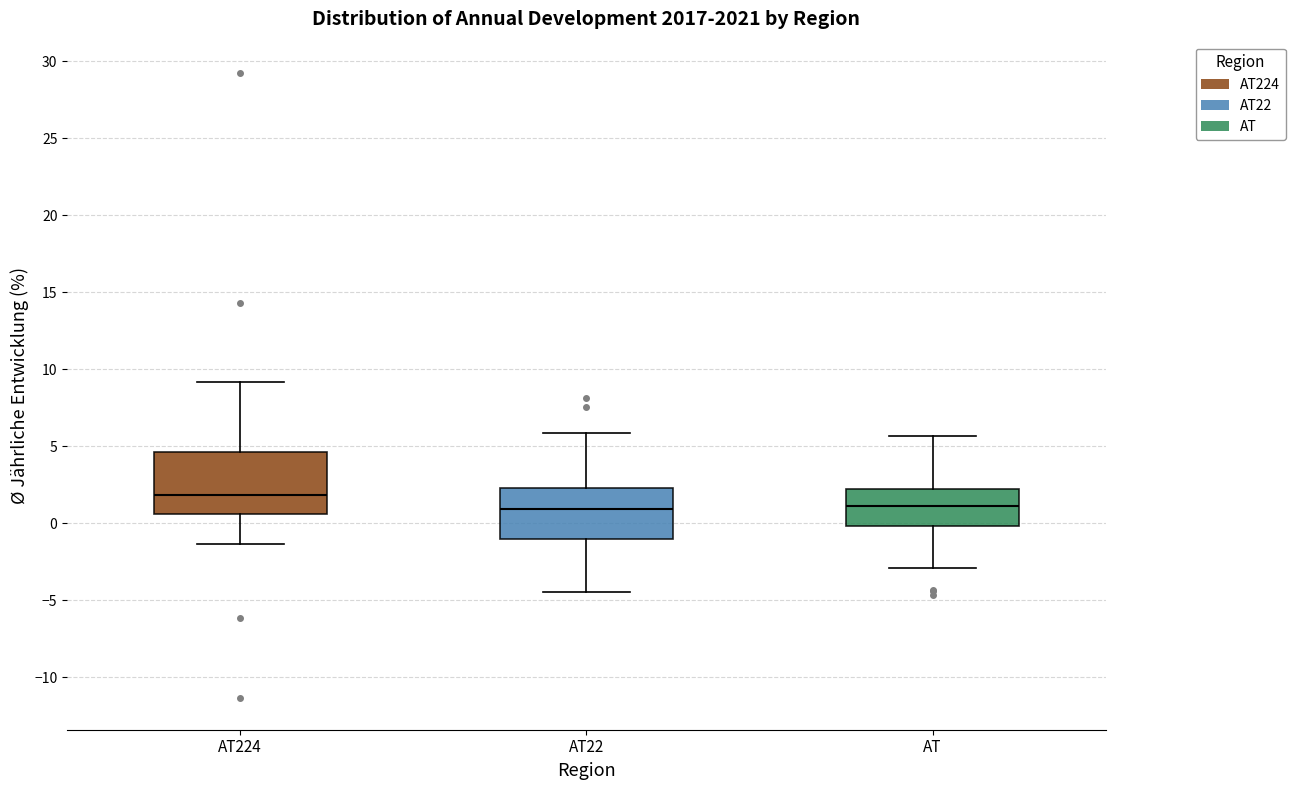

Reading left to right, transcribe this box plot: for each box, give where its median line is, the range the box spans, and where its two whiskers end, as read against the y-axis. The values are not printed on the chart, so give them approximately, as read against the axis.

AT224: median 2.0, box 0.5 to 4.5, whiskers -1.5 to 9.0
AT22: median 1.0, box -1.0 to 2.5, whiskers -4.5 to 6.0
AT: median 1.0, box 0.0 to 2.0, whiskers -3.0 to 5.5